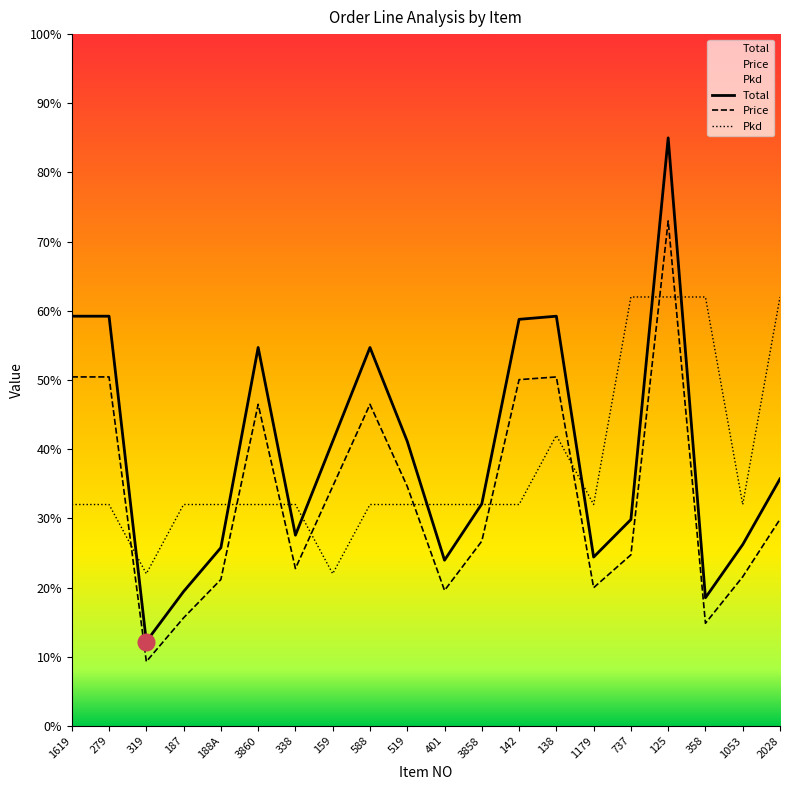

Does the chart display data point markers on the line(s)?

No